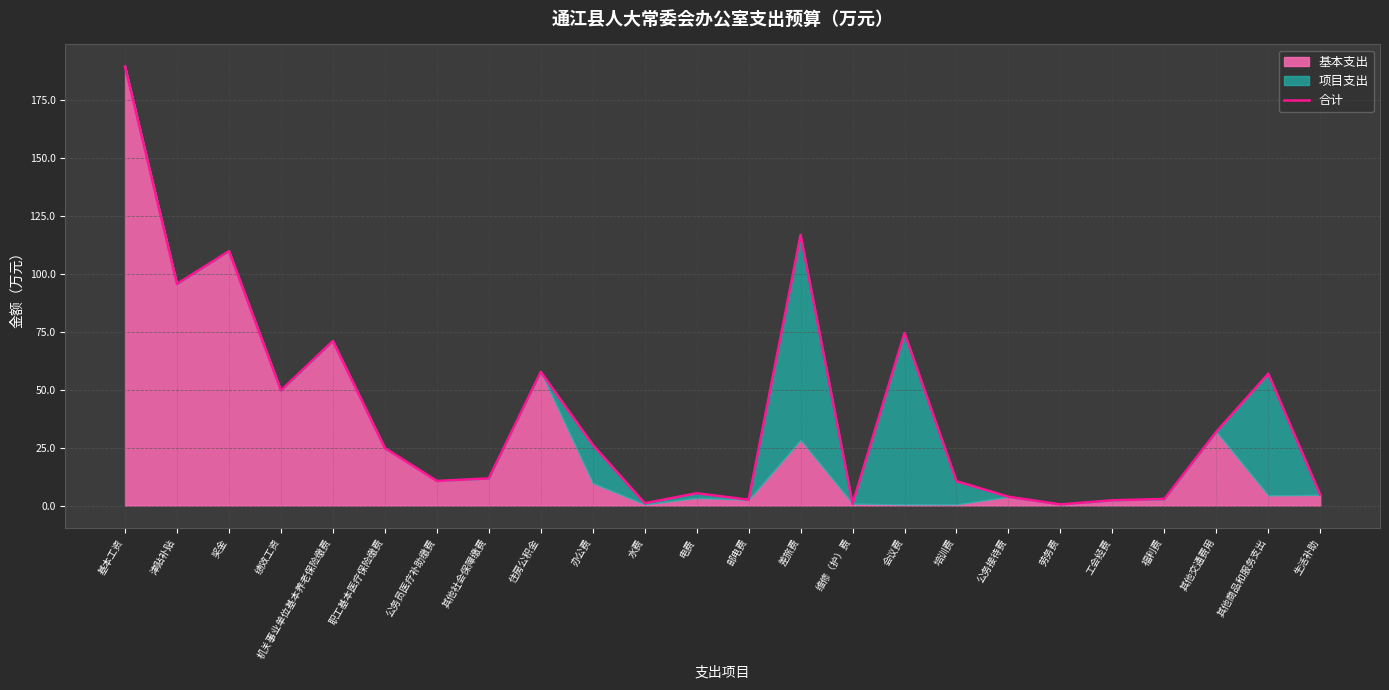

Between 住房公积金 and 水费, which is larger?

住房公积金